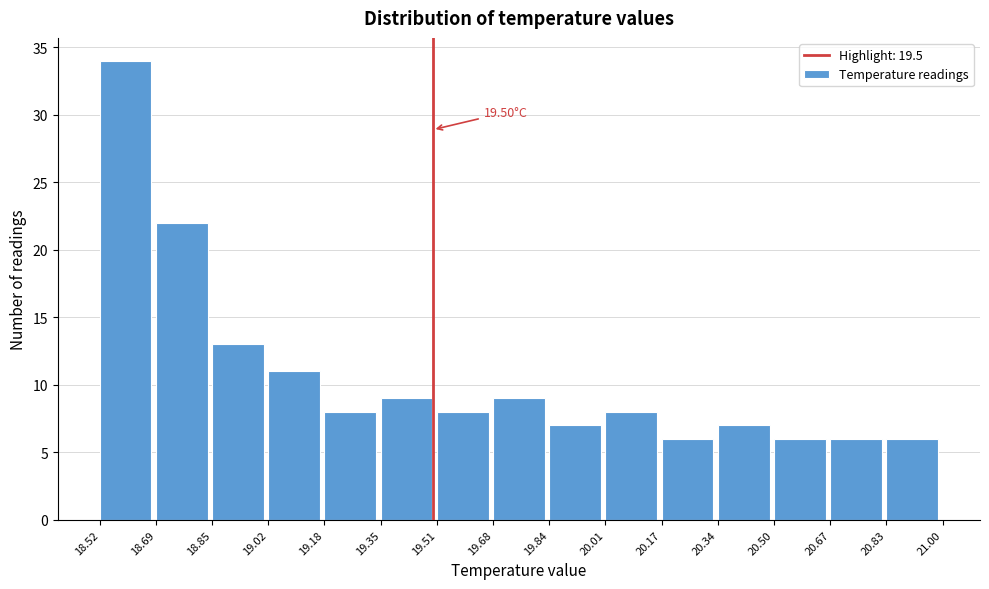

Over which range of the x-axis is the bar tallest?

18.52 to 18.69